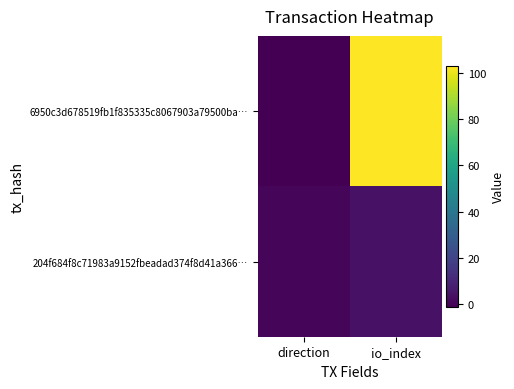

What is the spread (max minus min) of values at io_index?

99